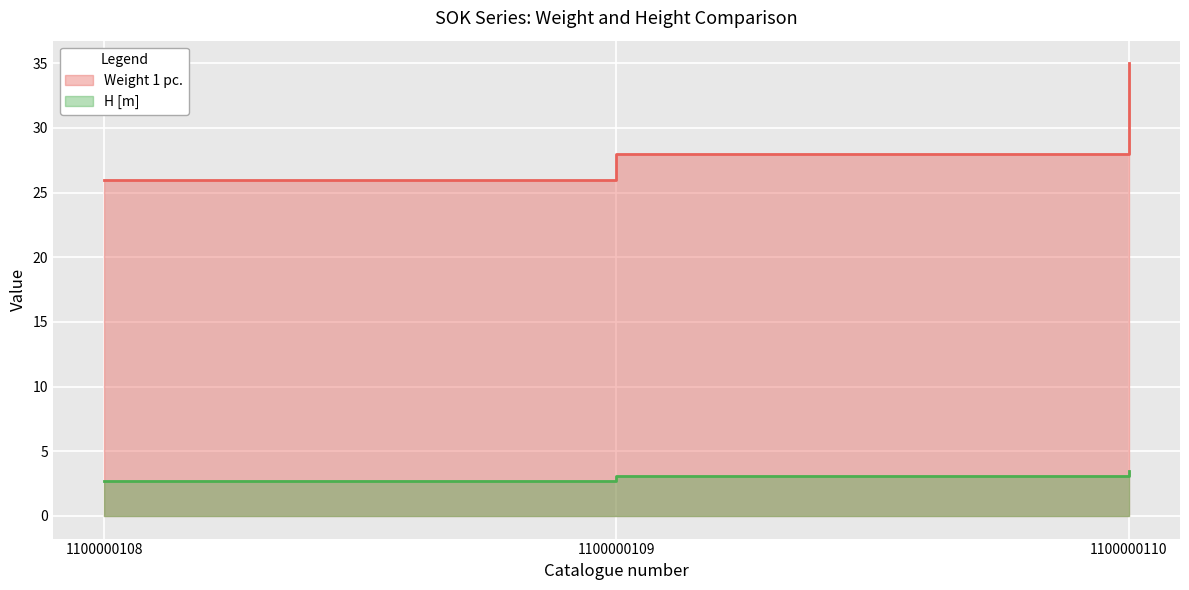

At how many categories does at least one series exceed 2?

3